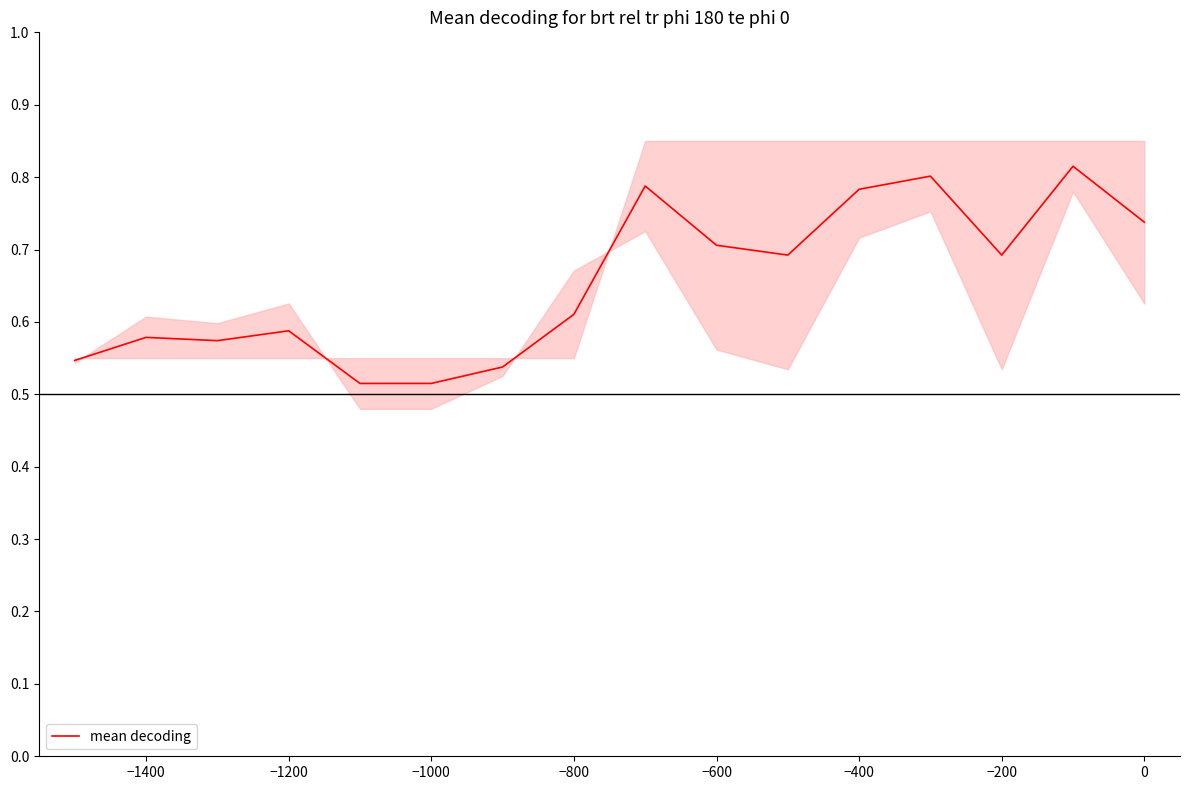

What is the change in value from −1200 to 11?

+0.2